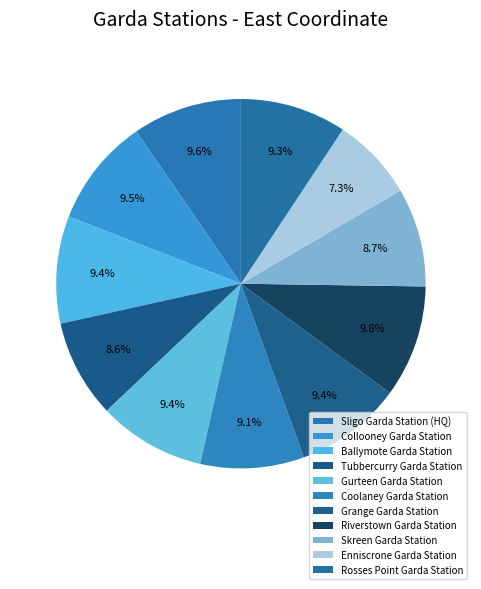

Does Skreen Garda Station represent more than half of the total?

No